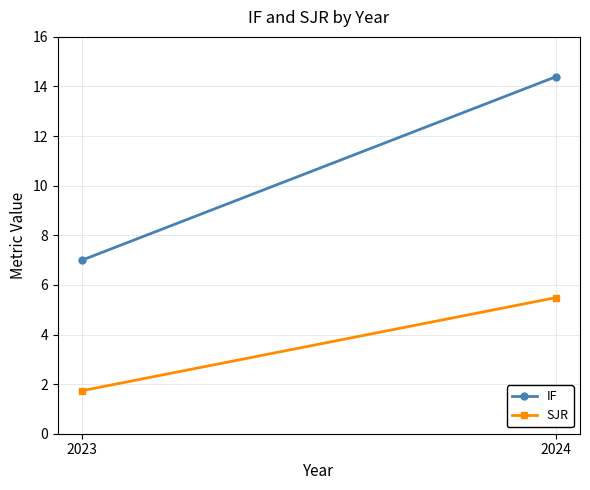

Reading left to right, transcribe all the data shown in this chart.

IF: 7.0	14.4
SJR: 1.7	5.5